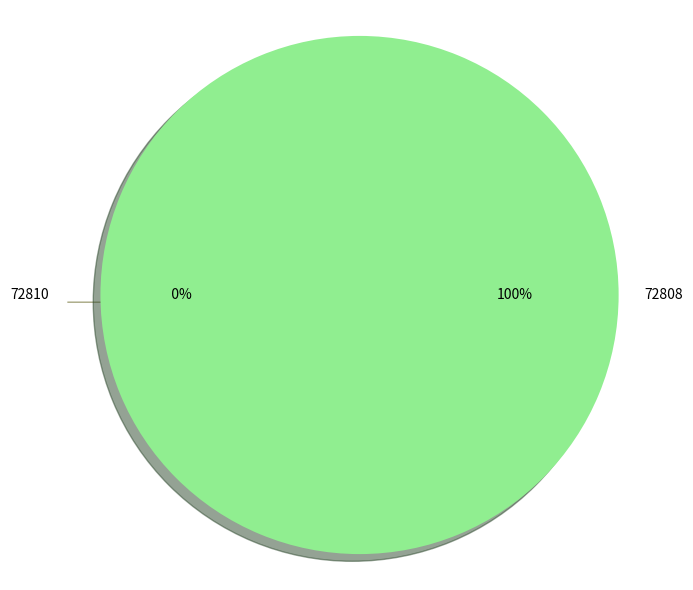

To the nearest percent, what is the difference between the 72808 and 72810 slice percentages?

100%